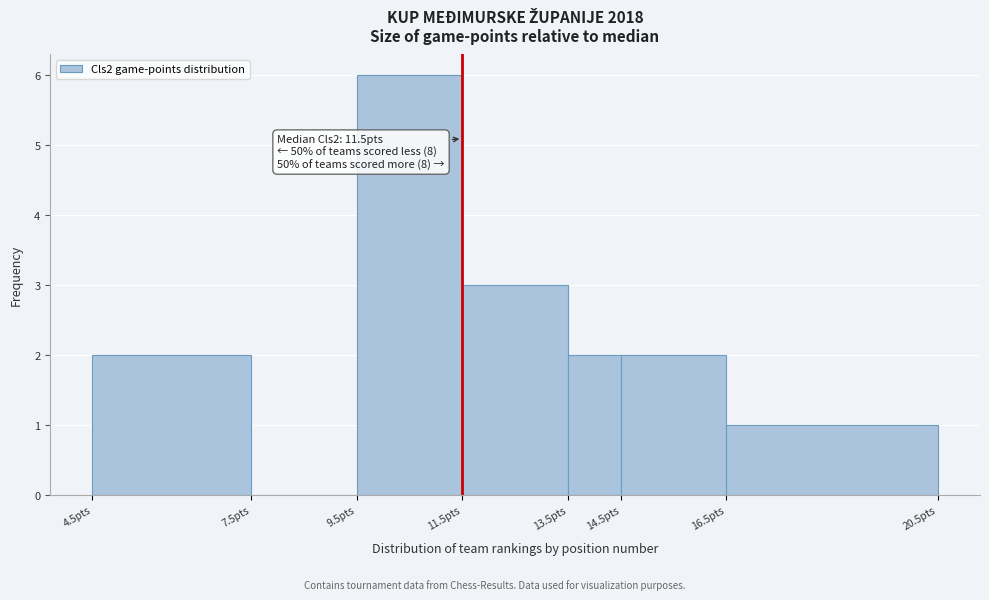

Over which range of the x-axis is the bar tallest?

9.5 to 11.5